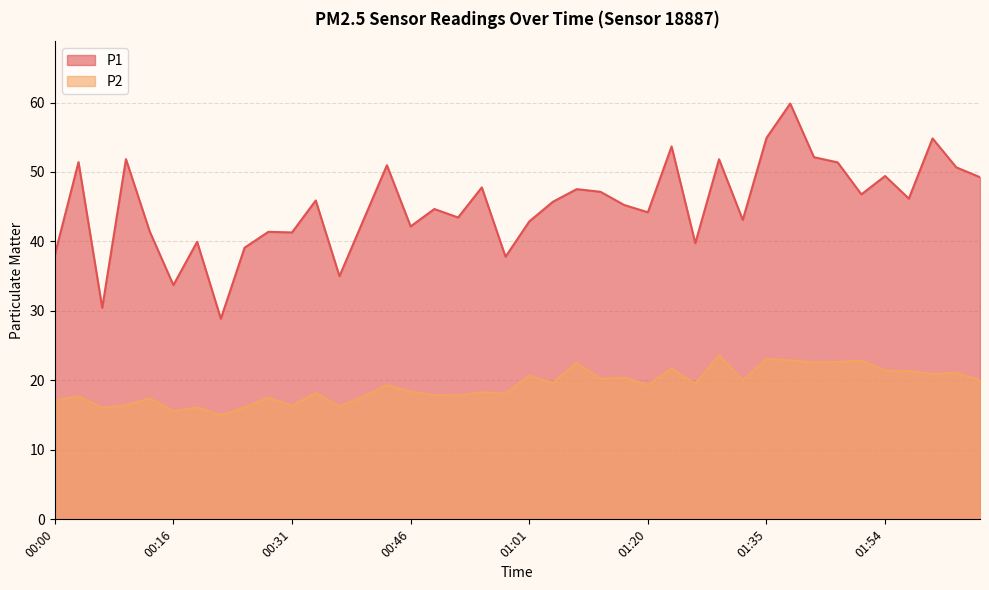

Which category has the highest value in the P1 series?

01:38